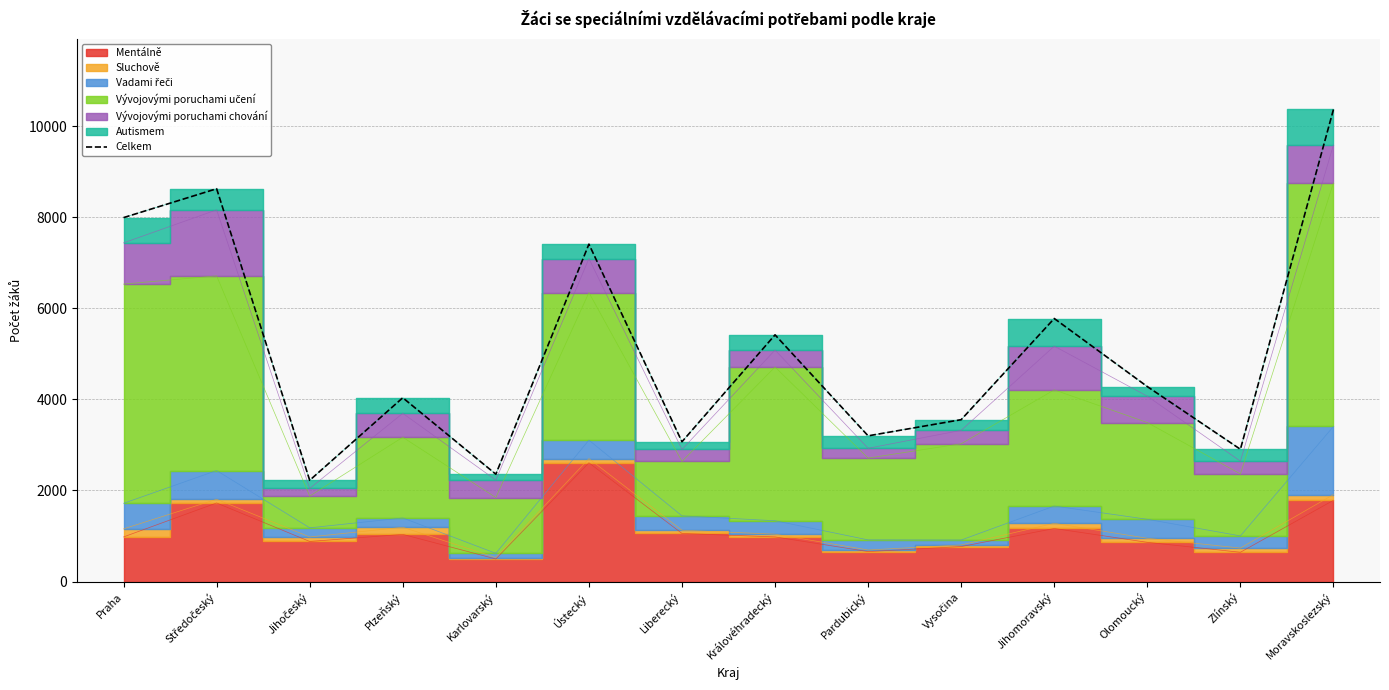

Does the chart have visible grid lines?

Yes